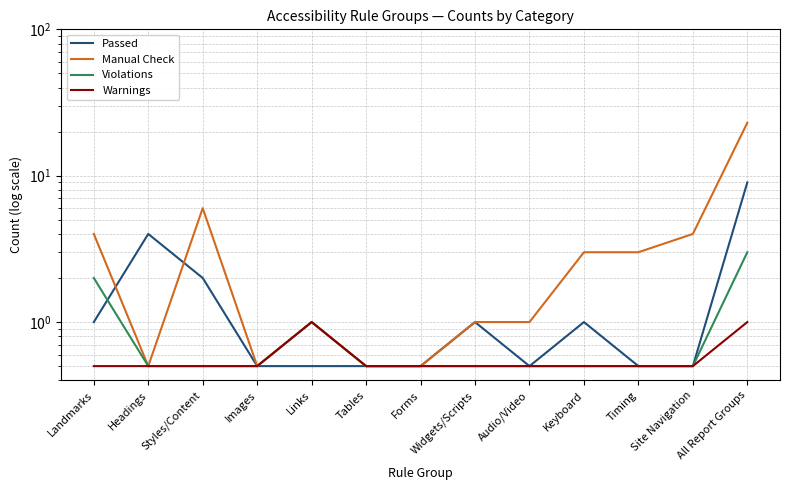

Between Links and Timing, which series saw the biggest shift?

Manual Check